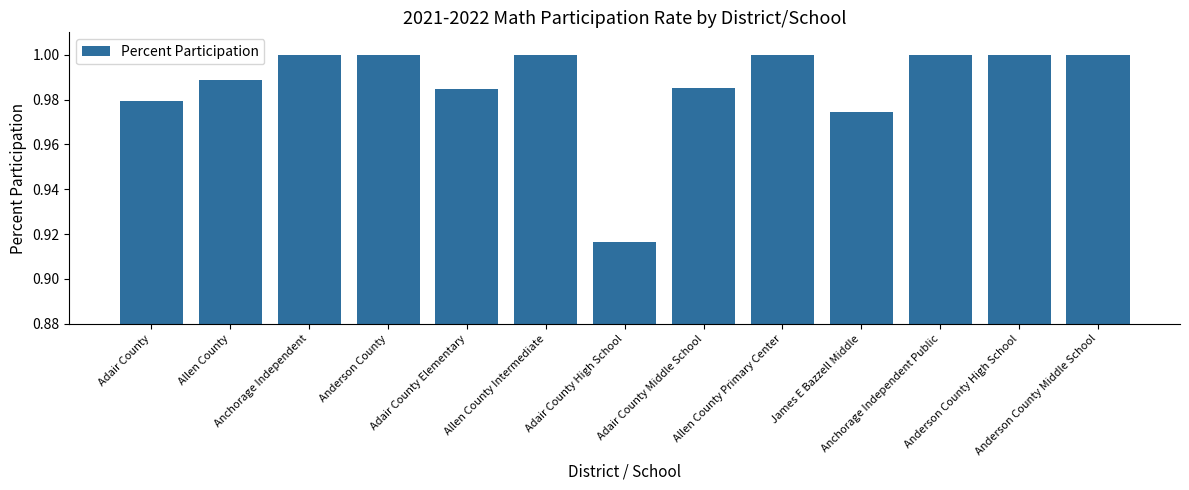

What is the sum of all values?

12.8